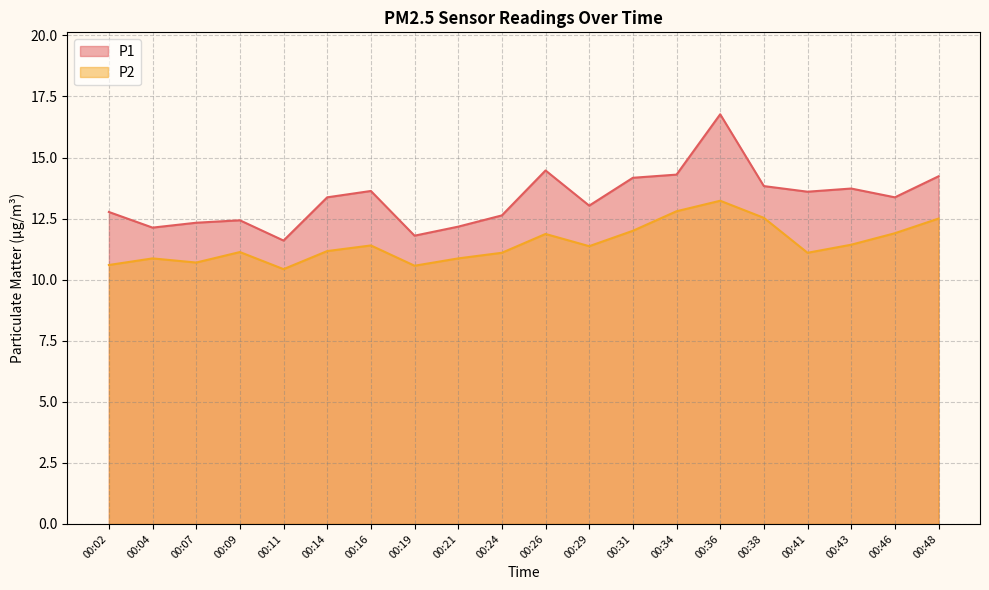

List the labels in order of P1 value, smallest first.

00:11, 00:19, 00:04, 00:21, 00:07, 00:09, 00:24, 00:02, 00:29, 00:14, 00:46, 00:41, 00:16, 00:43, 00:38, 00:31, 00:48, 00:34, 00:26, 00:36